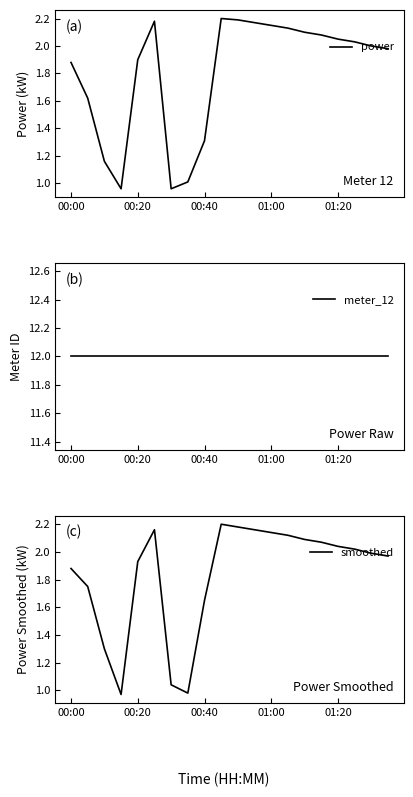

Which series has the largest total across all categories?

meter_12